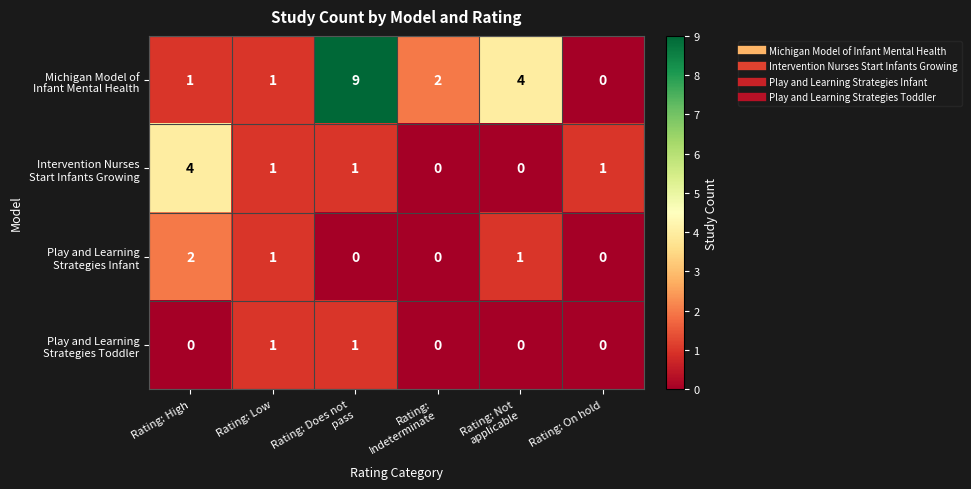

What is the spread (max minus min) of values at Rating: High?

4